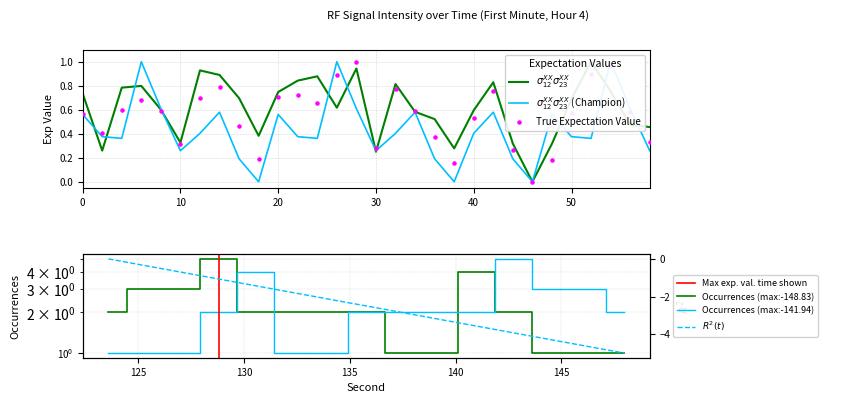

What is the total value across all series at 6?

2.5